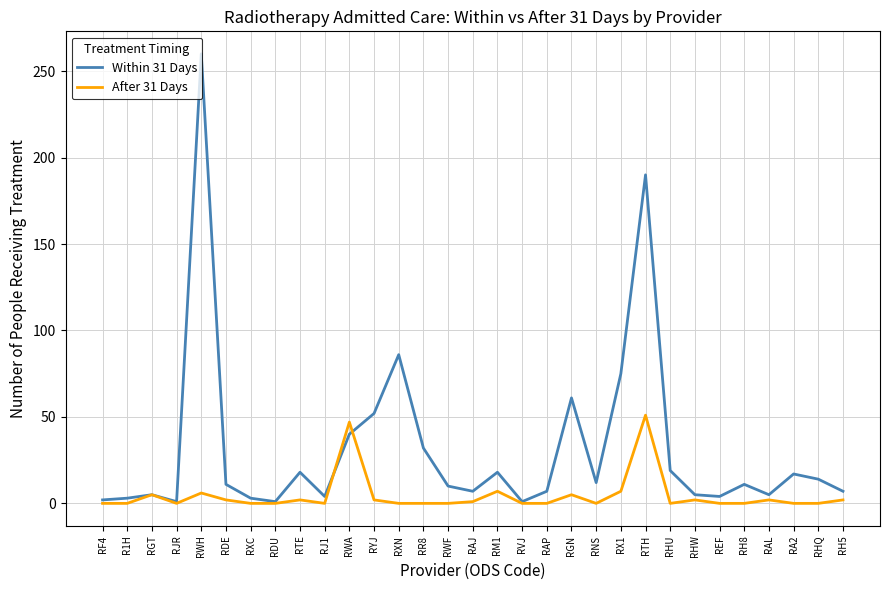

What is the average value of the Within 31 Days series?

32